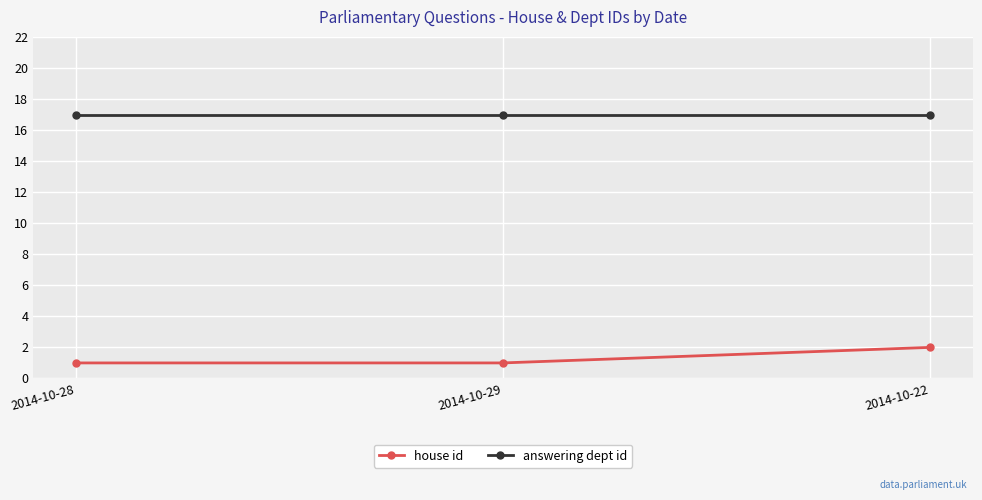

How many lines are shown in the chart?

2